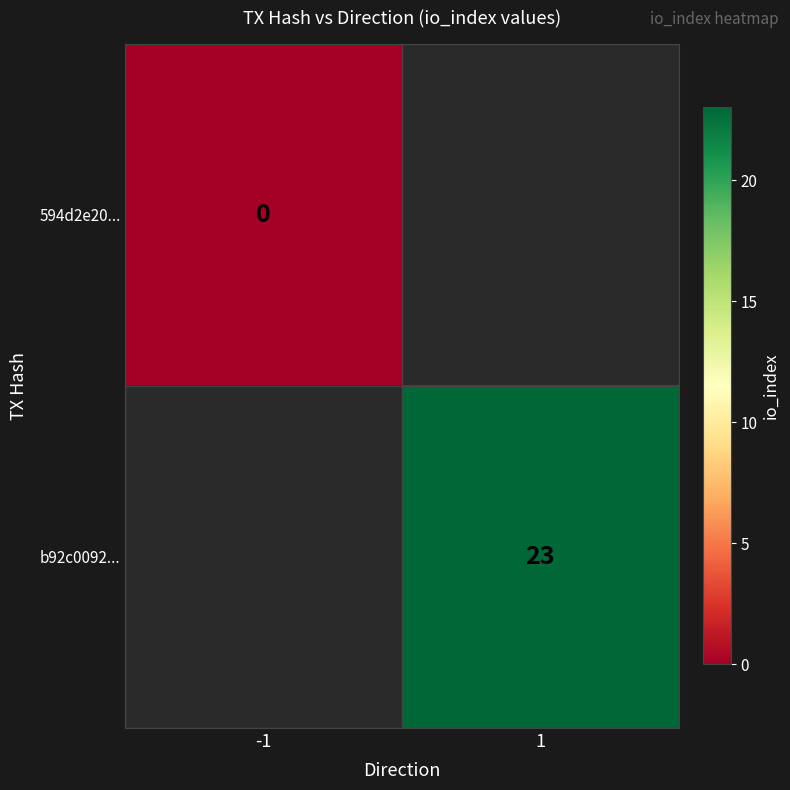

At which label does b92c0092... reach its peak?

-1